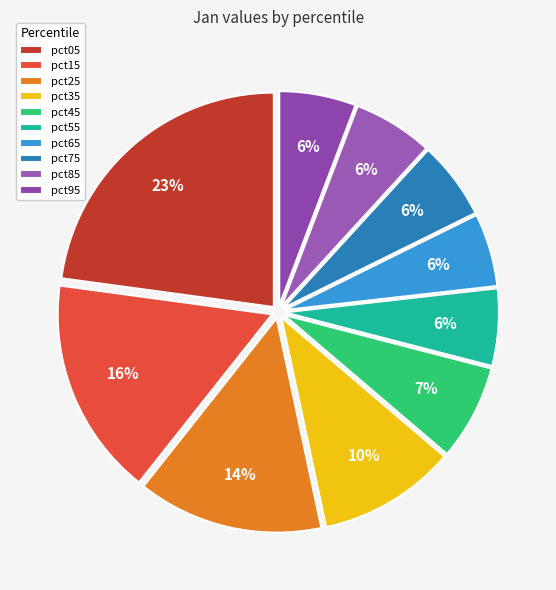

The pct55 slice represents 15% of the pie. True or false?

False